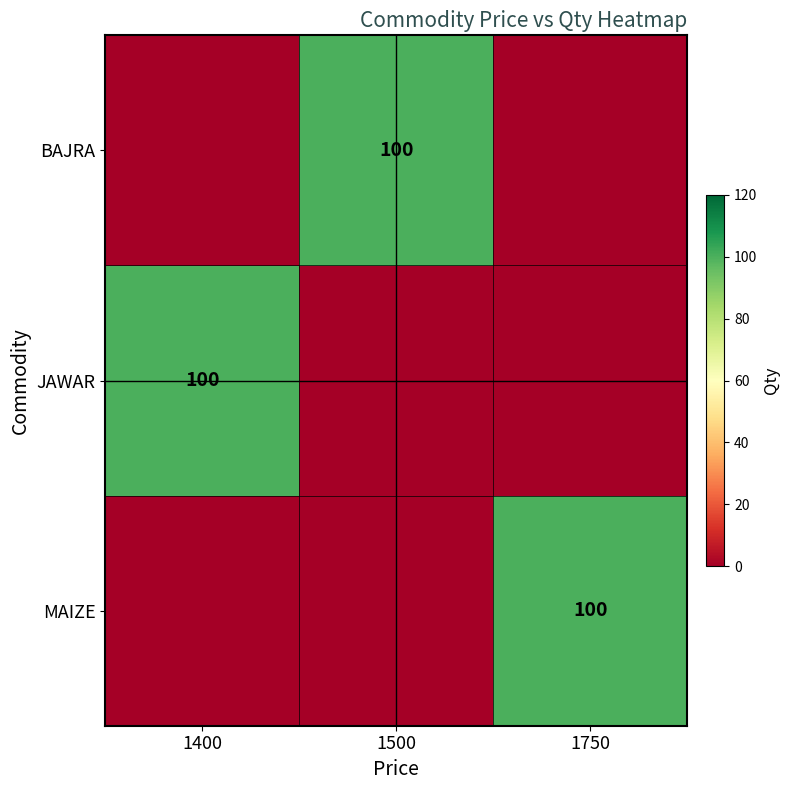

The JAWAR series shows 100 at 1400. True or false?

True